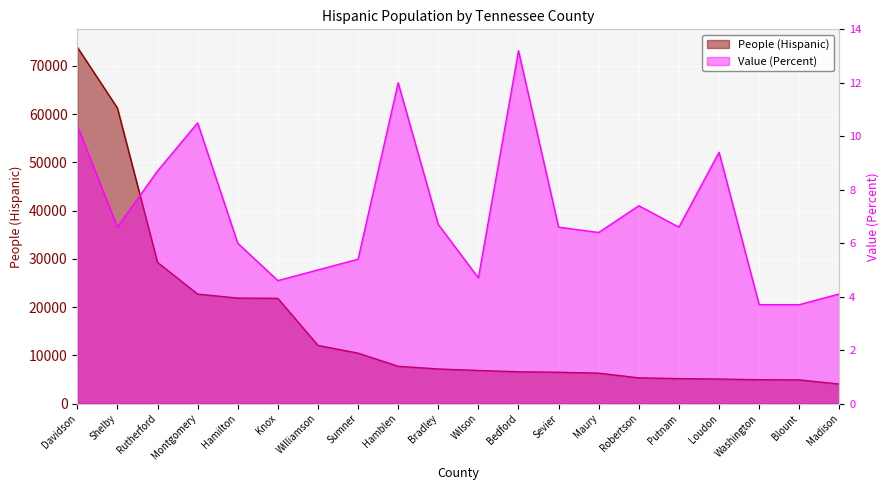

The value of People (Hispanic) at Madison is 4042. True or false?

True